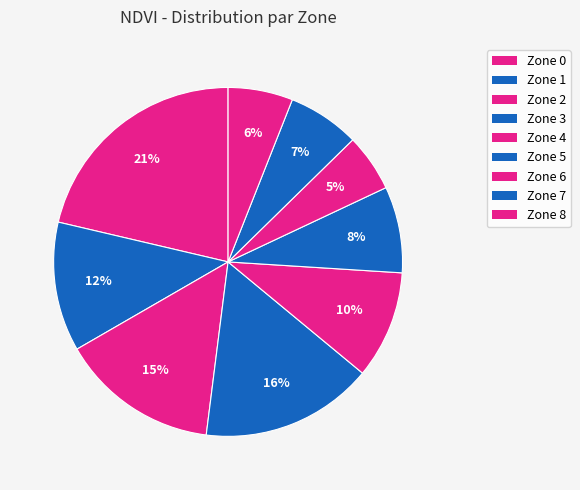

The Zone 6 slice represents 5% of the pie. True or false?

True